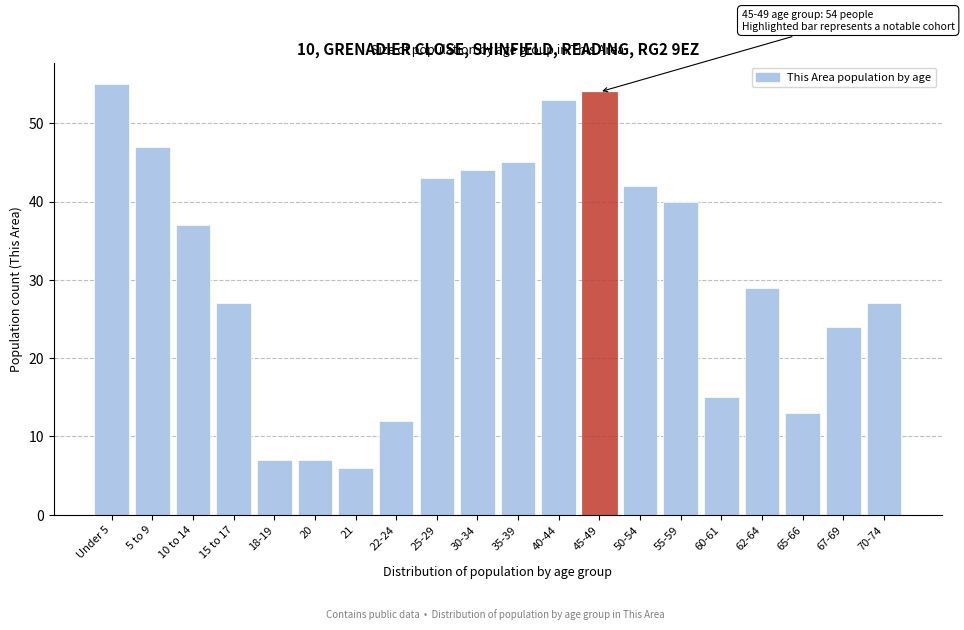

Reading left to right, list all the values displayed in this chart.

55	47	37	27	7	7	6	12	43	44	45	53	54	42	40	15	29	13	24	27